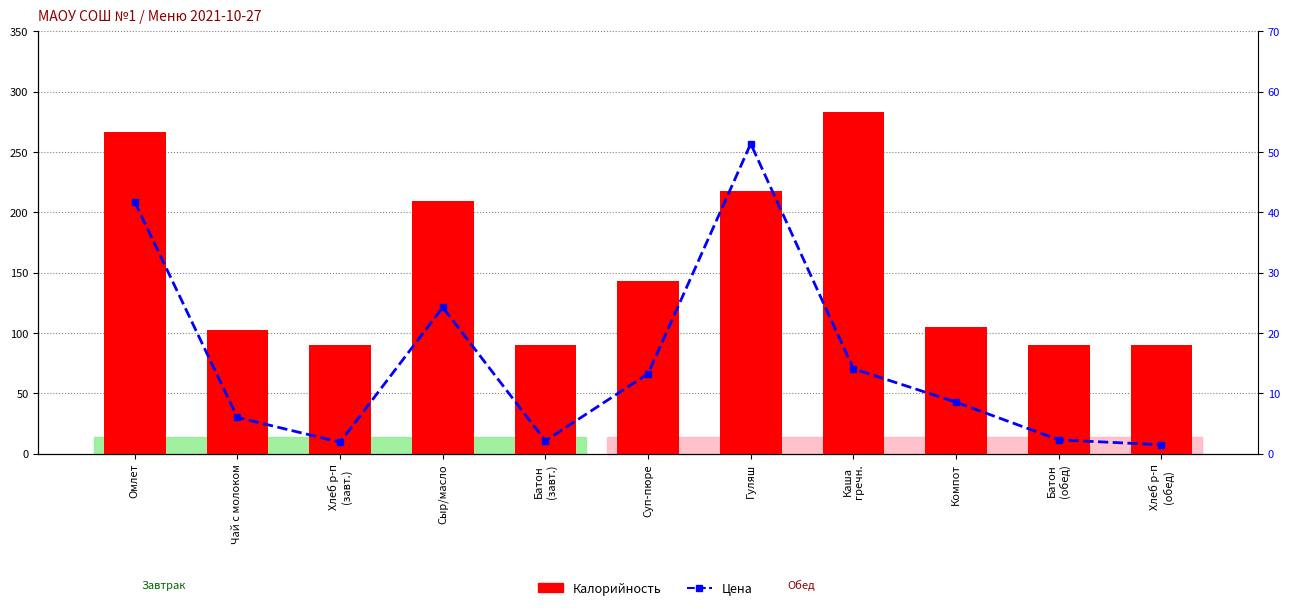

Reading right to left, extract all data points from this chart.

Калорийность: Хлеб р-п
(обед)=90.0	Батон
(обед)=90.0	Компот=105.0	Каша
гречн.=283.0	Гуляш=218.0	Суп-пюре=143.0	Батон
(завт.)=90.0	Сыр/масло=209.2	Хлеб р-п
(завт.)=90.0	Чай с молоком=102.2	Омлет=266.7
Цена: Хлеб р-п
(обед)=1.5	Батон
(обед)=2.3	Компот=8.5	Каша
гречн.=14.1	Гуляш=51.4	Суп-пюре=13.3	Батон
(завт.)=2.1	Сыр/масло=24.2	Хлеб р-п
(завт.)=1.9	Чай с молоком=6.0	Омлет=41.7